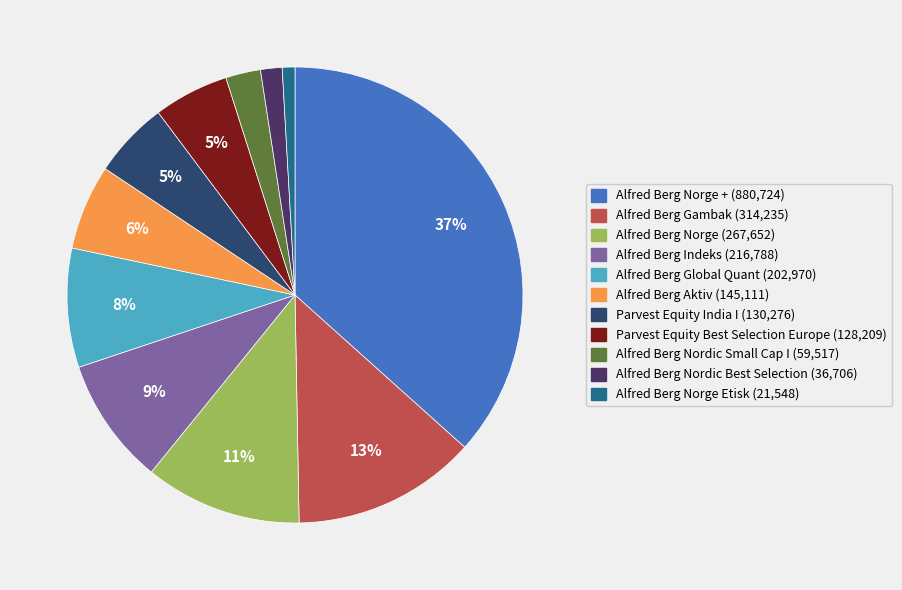

To the nearest percent, what is the average slice percentage?

9%